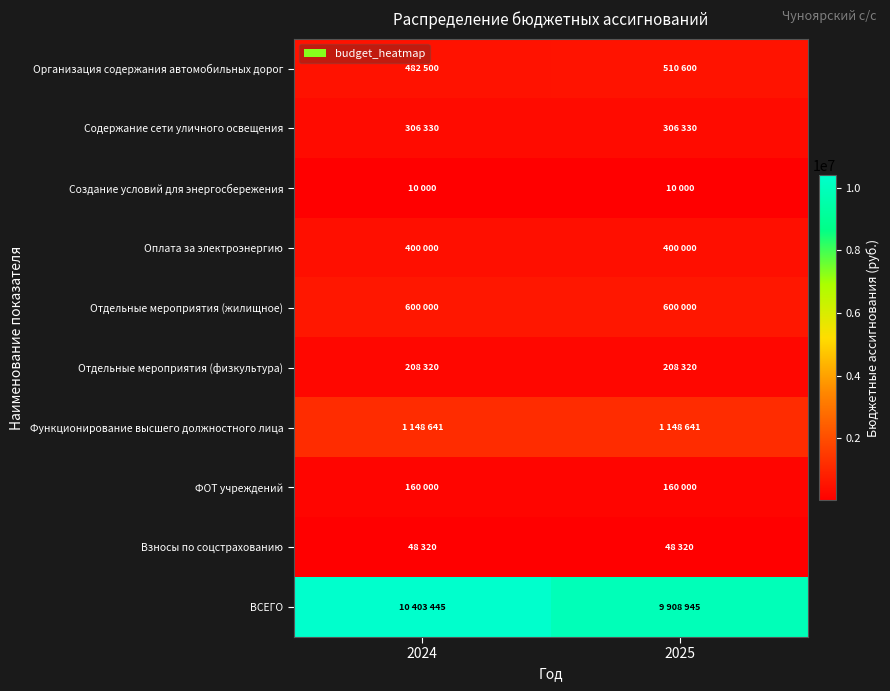

Which series has the largest total across all categories?

ВСЕГО